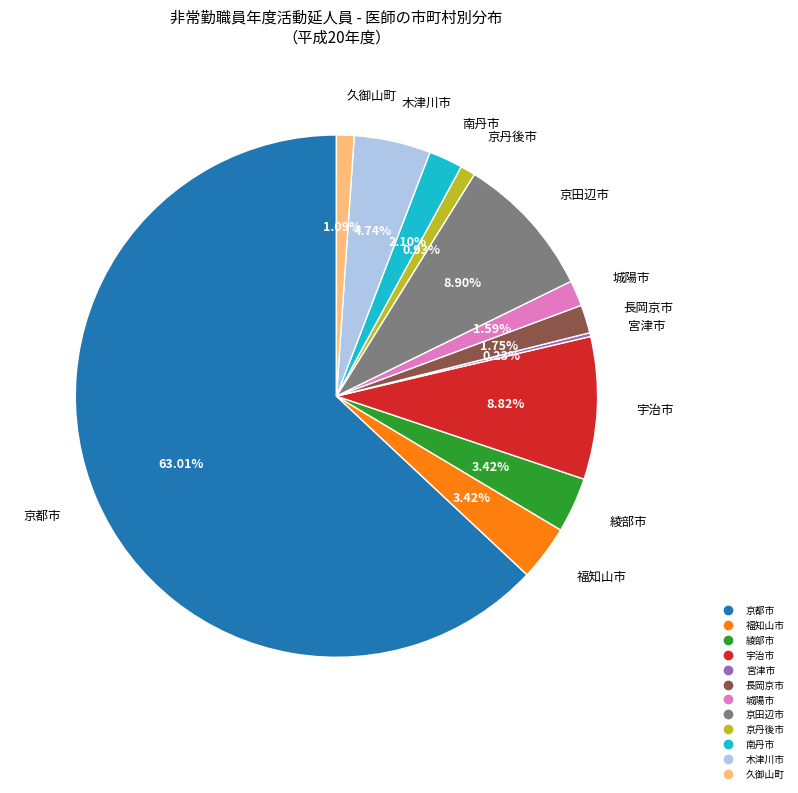

What percentage is the 綾部市 slice, to the nearest percent?

3%